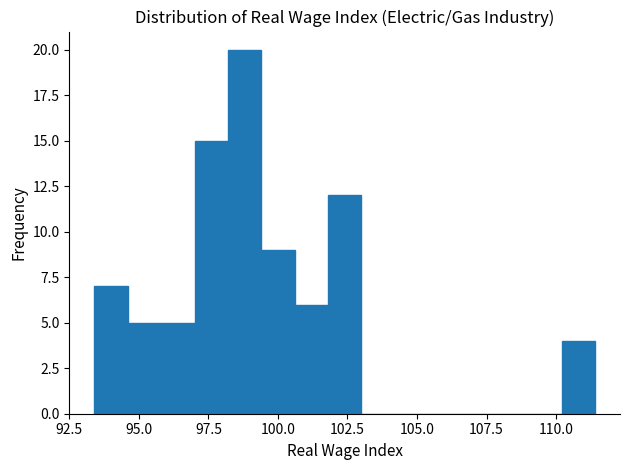

Around what value on the x-axis is the tallest bar? Give the approximate position of its centre, as read against the axis.

99.0